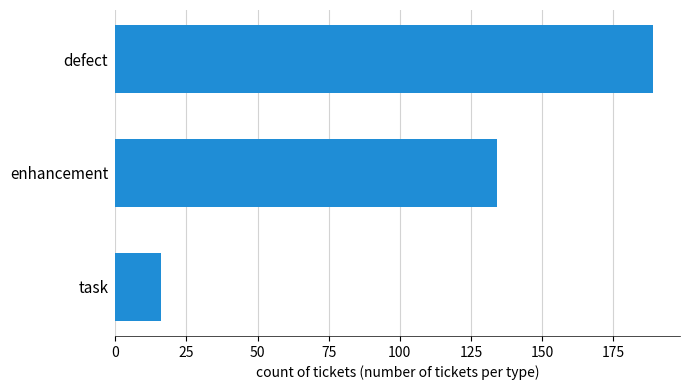

Reading top to bottom, extract all data points from this chart.

defect=189	enhancement=134	task=16